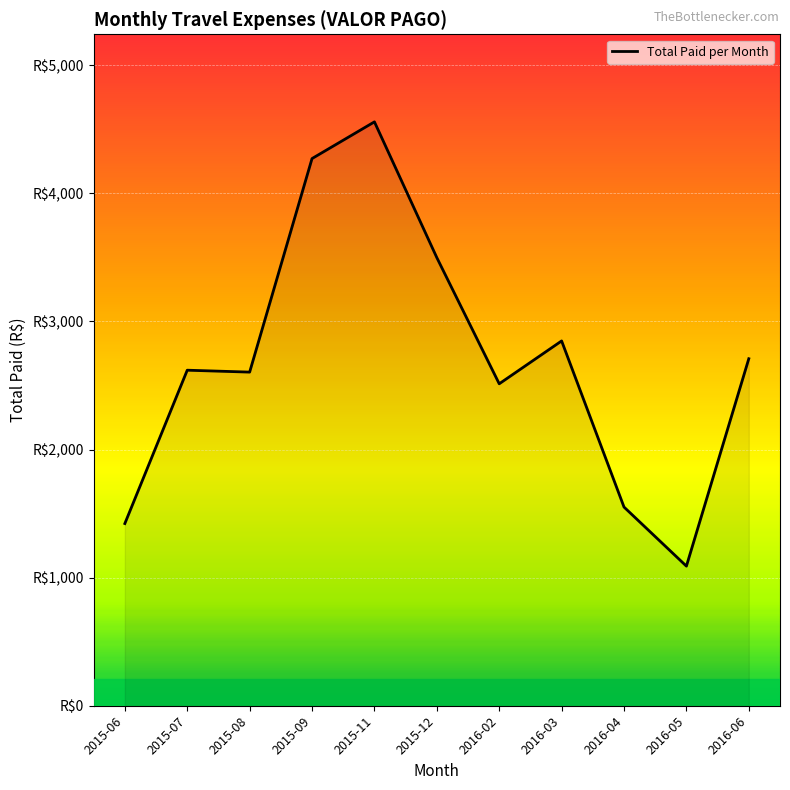

Does the chart have visible grid lines?

Yes